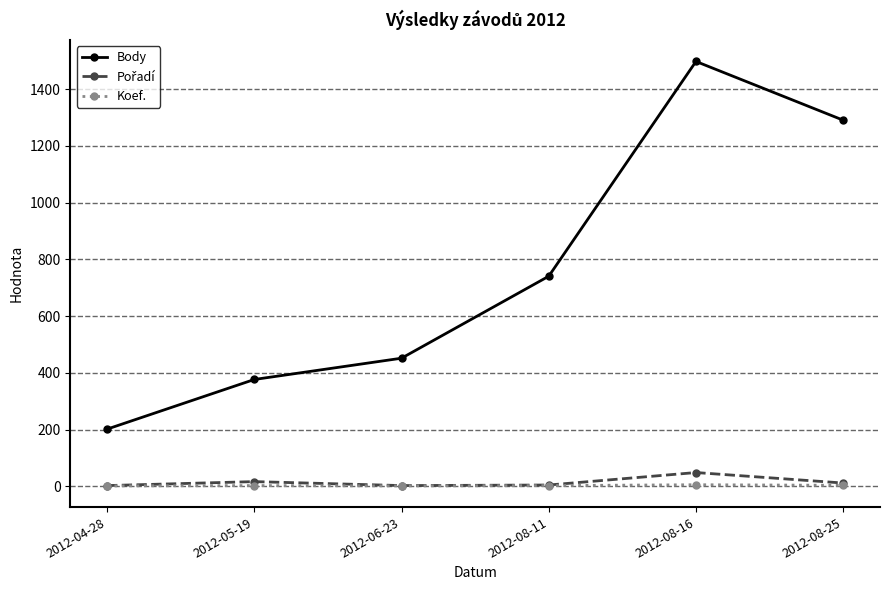

Is this an area chart (filled region under the line)?

No